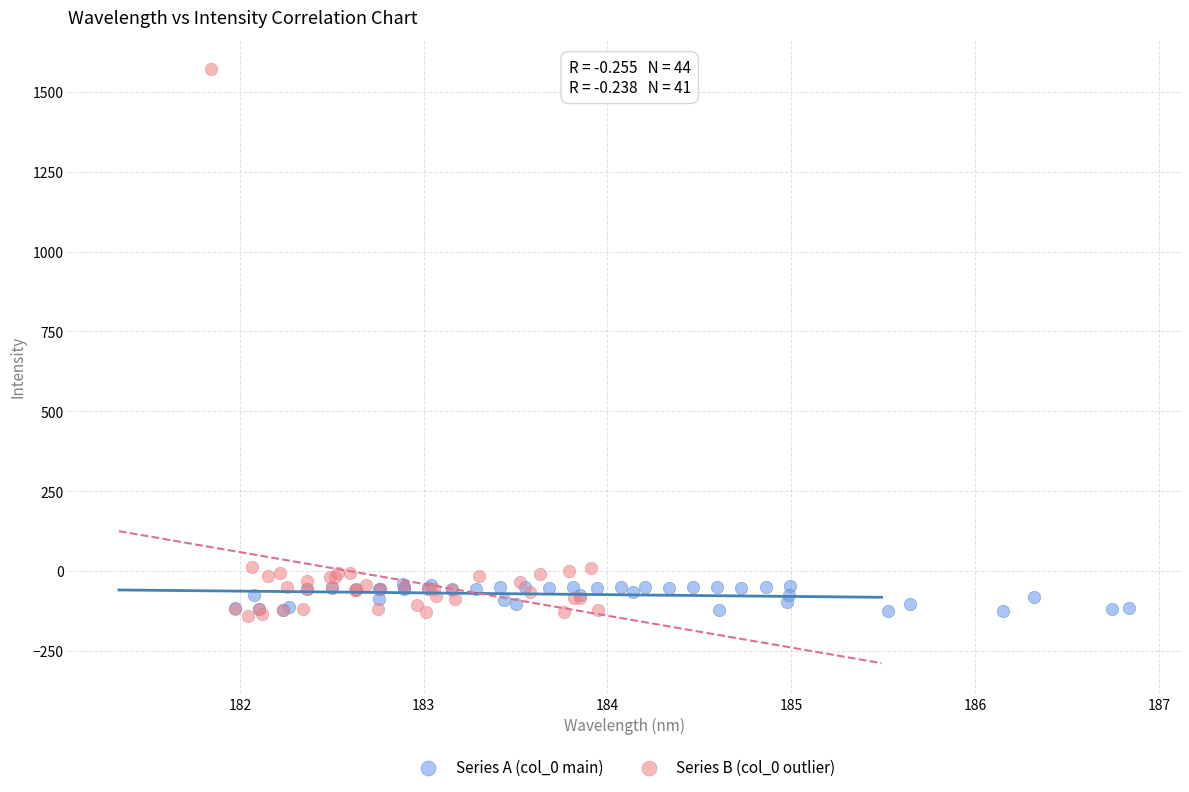

Which series reaches the maximum Y coordinate?

Series B (col_0 outlier)